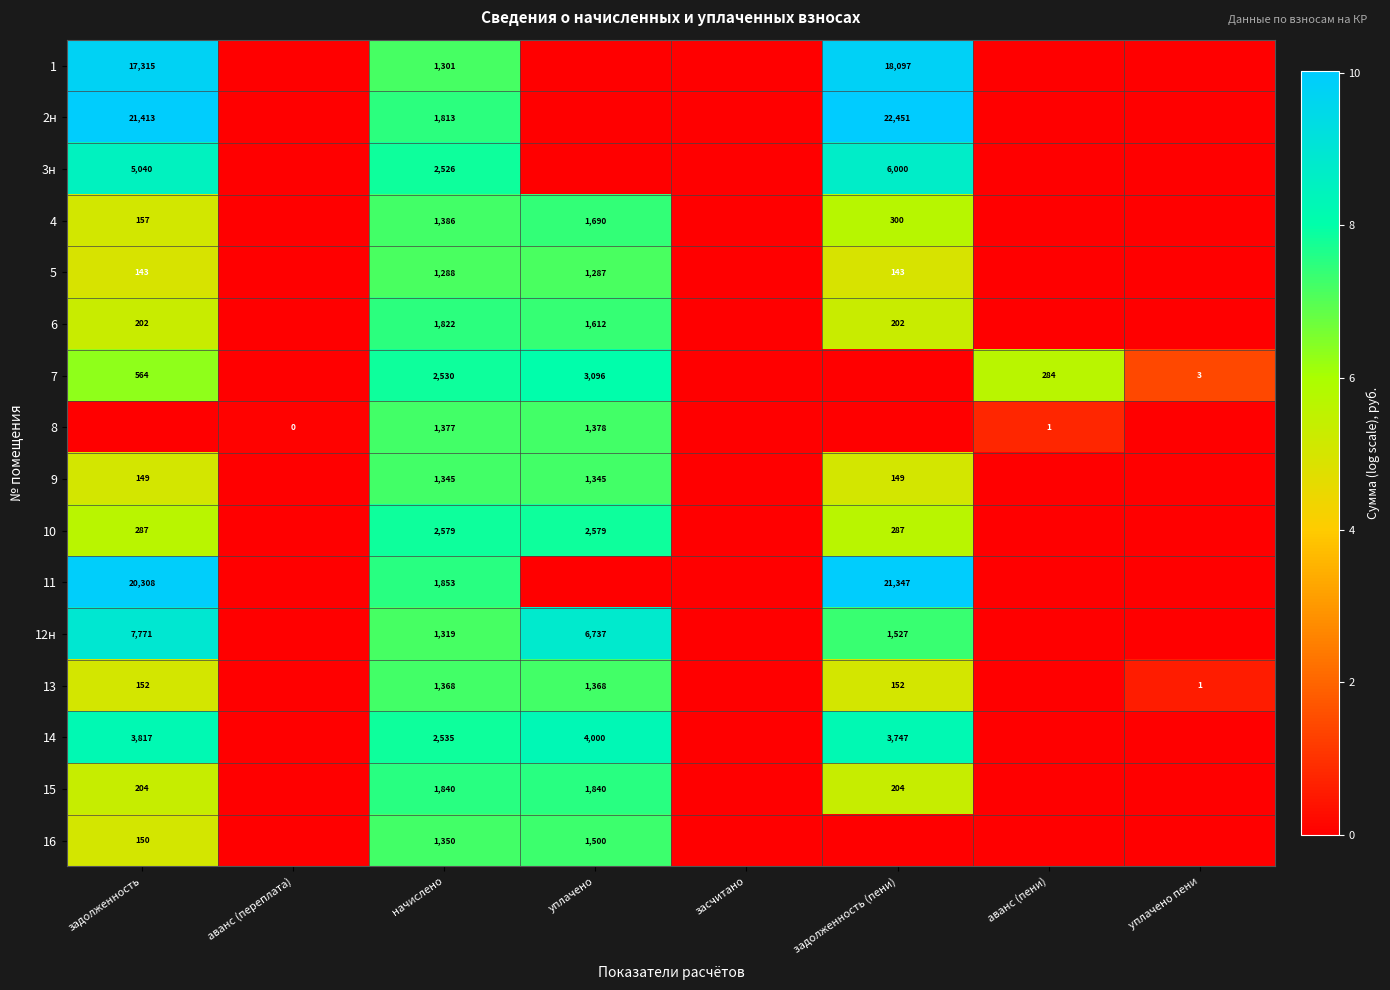

Is the value of 9 at задолженность greater than the value of 5 at задолженность (пени)?

Yes